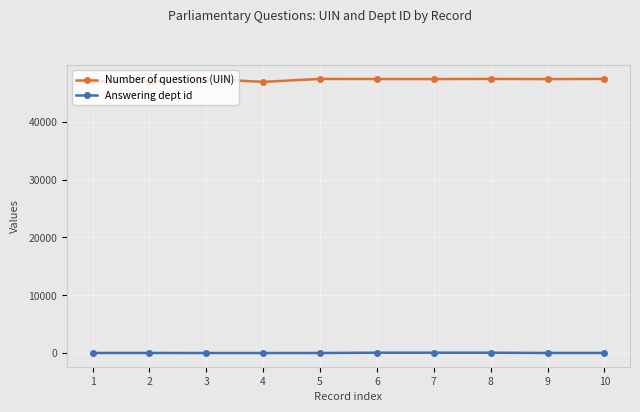

What is the average value of the Number of questions (UIN) series?

47263